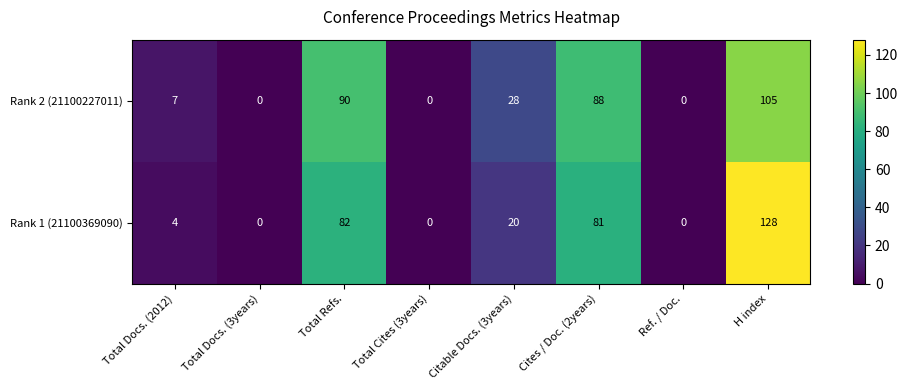

At how many categories does at least one series exceed 93?

1